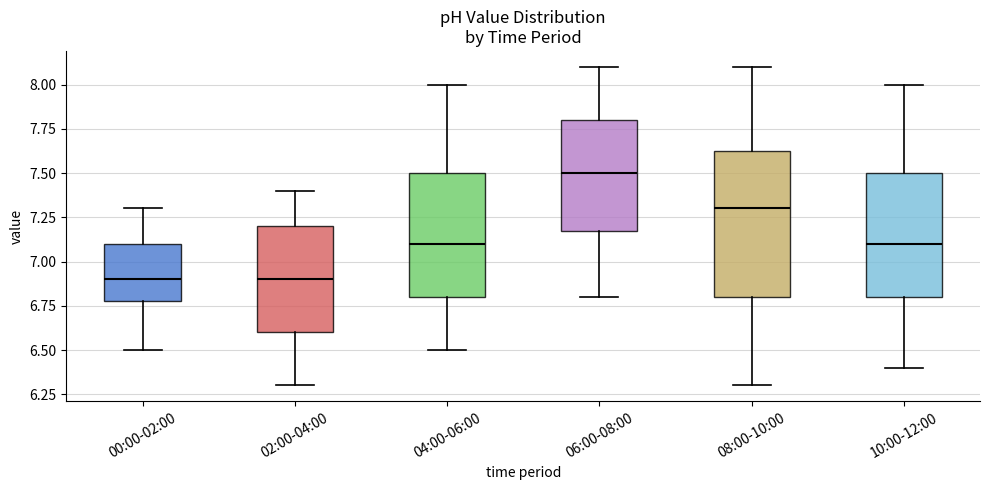

Where is the upper edge of the box for 04:00-06:00 on the y-axis? The values are not printed on the chart, so give them approximately, as read against the axis.

7.50